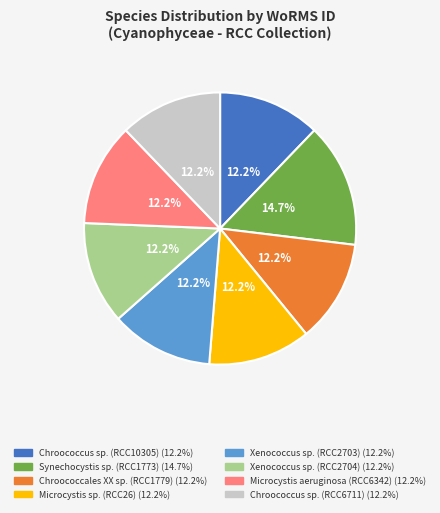

The Chroococcus sp. (RCC10305) slice represents 12% of the pie. True or false?

True